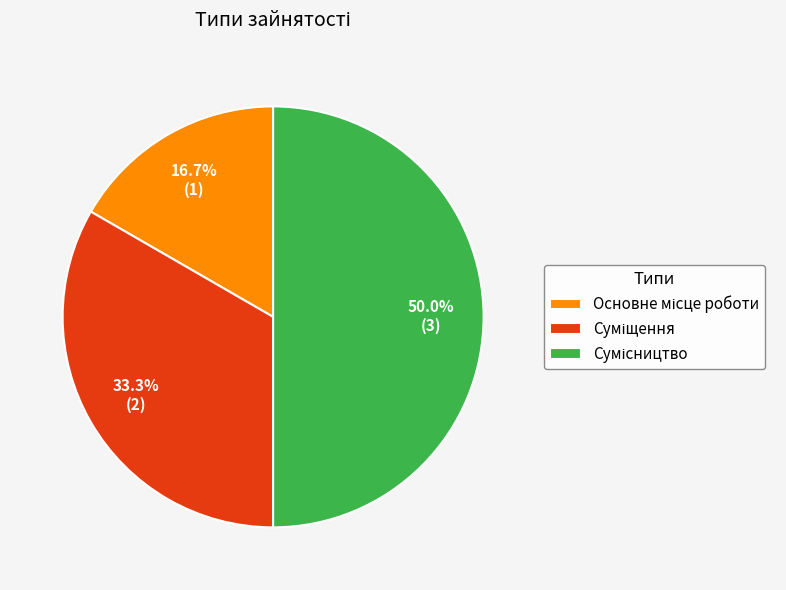

What percentage is NOT represented by Сумісництво?

50.0%